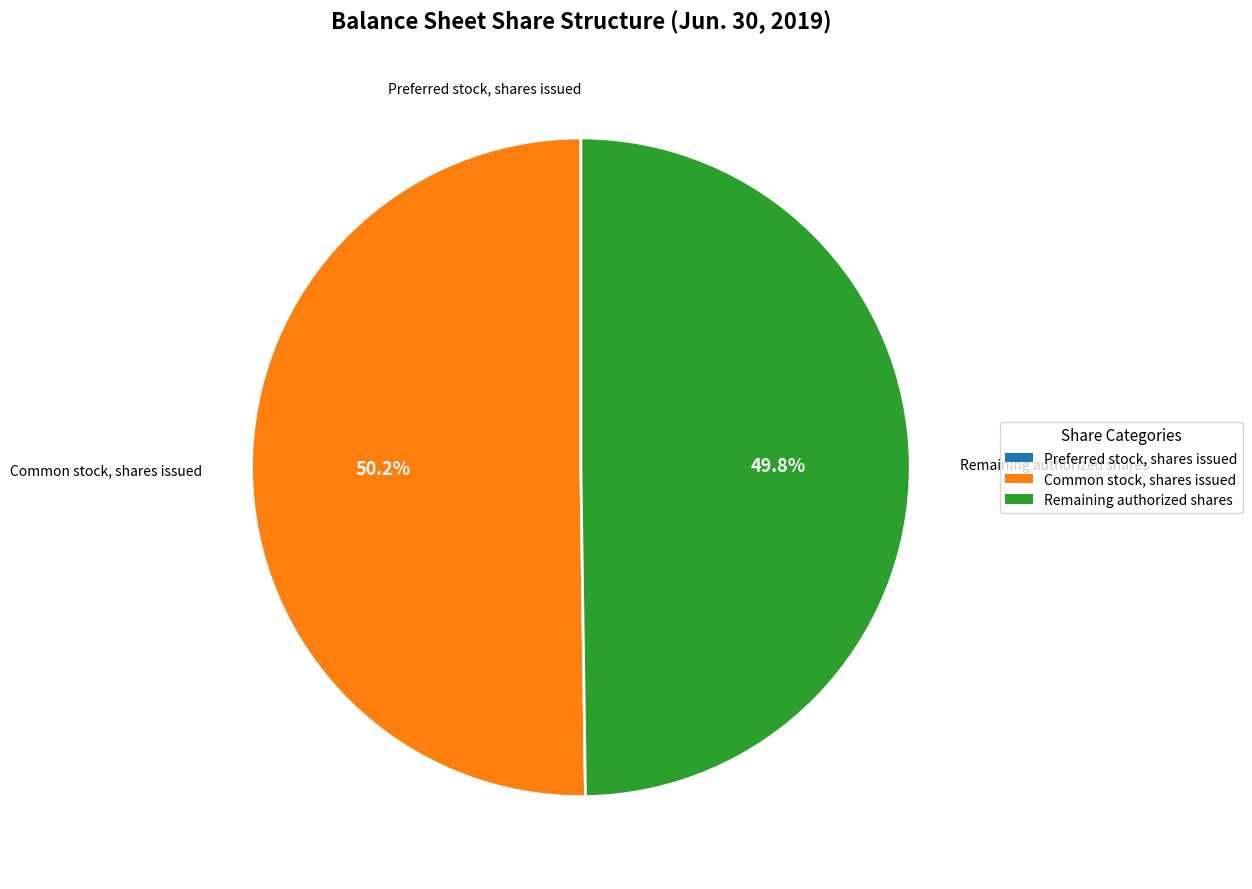

Approximately how many times larger is the value at Remaining authorized shares compared to Common stock, shares issued?

1.0